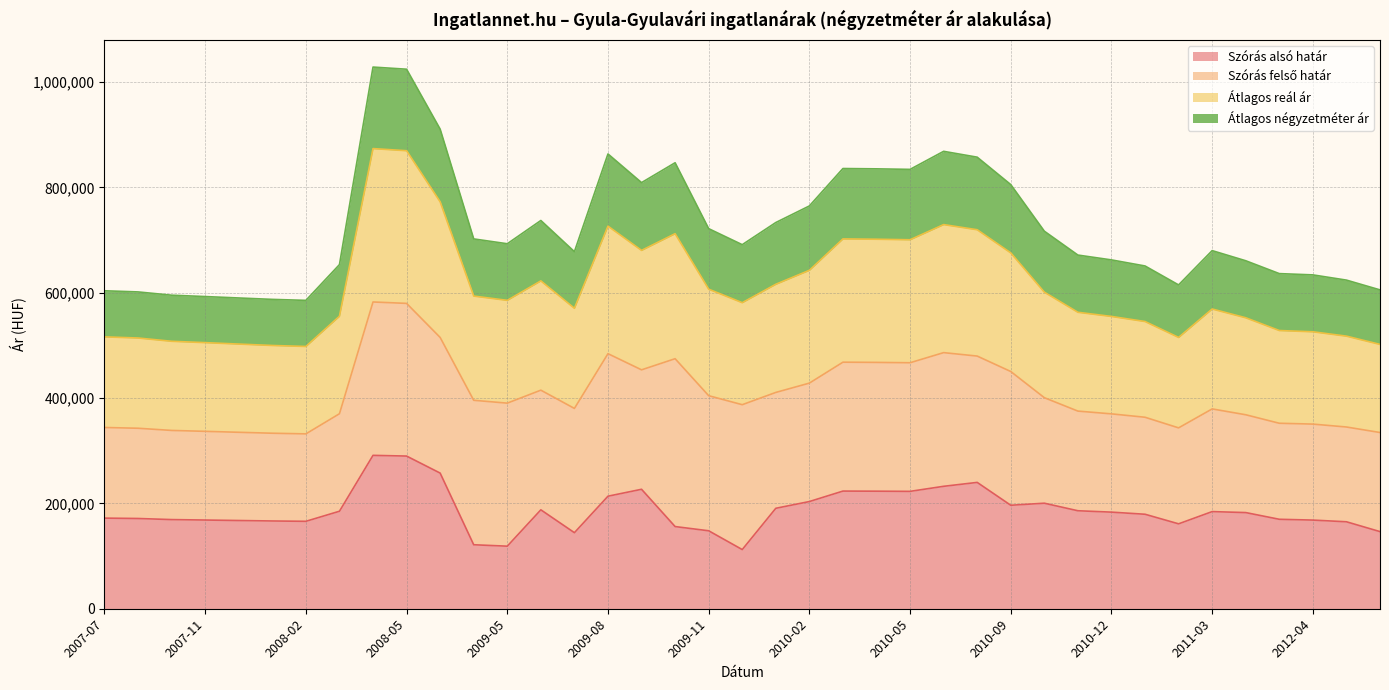

True or false: Átlagos reál ár and Szórás alsó határ intersect in this chart.

False